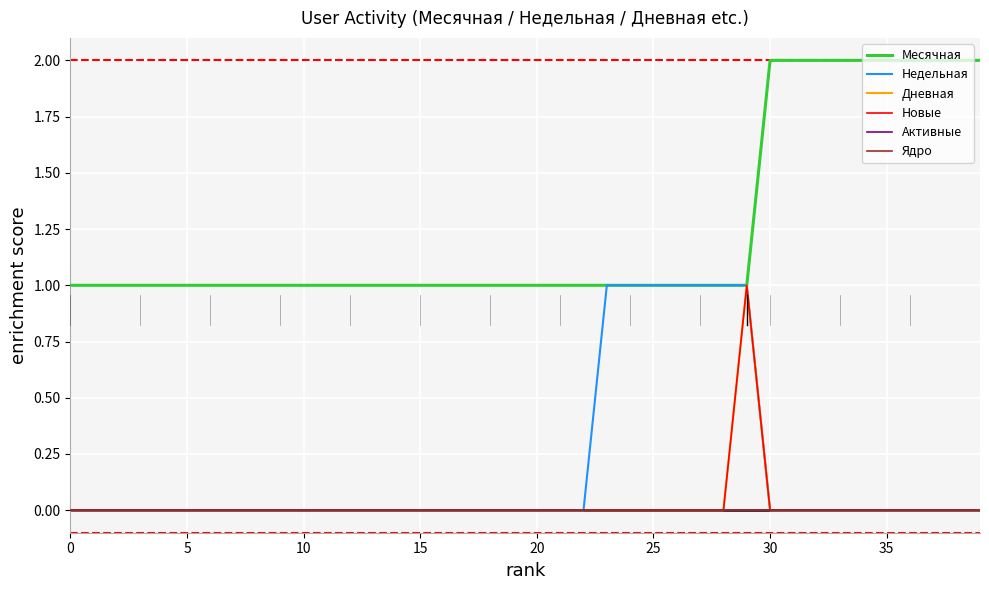

Does the chart have visible grid lines?

Yes